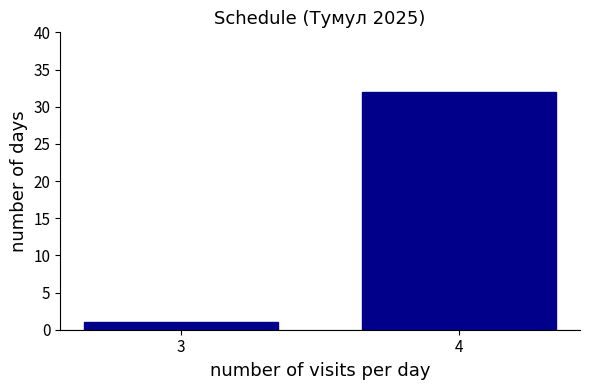

Reading left to right, what are all the values shown in this chart?

3=1	4=32